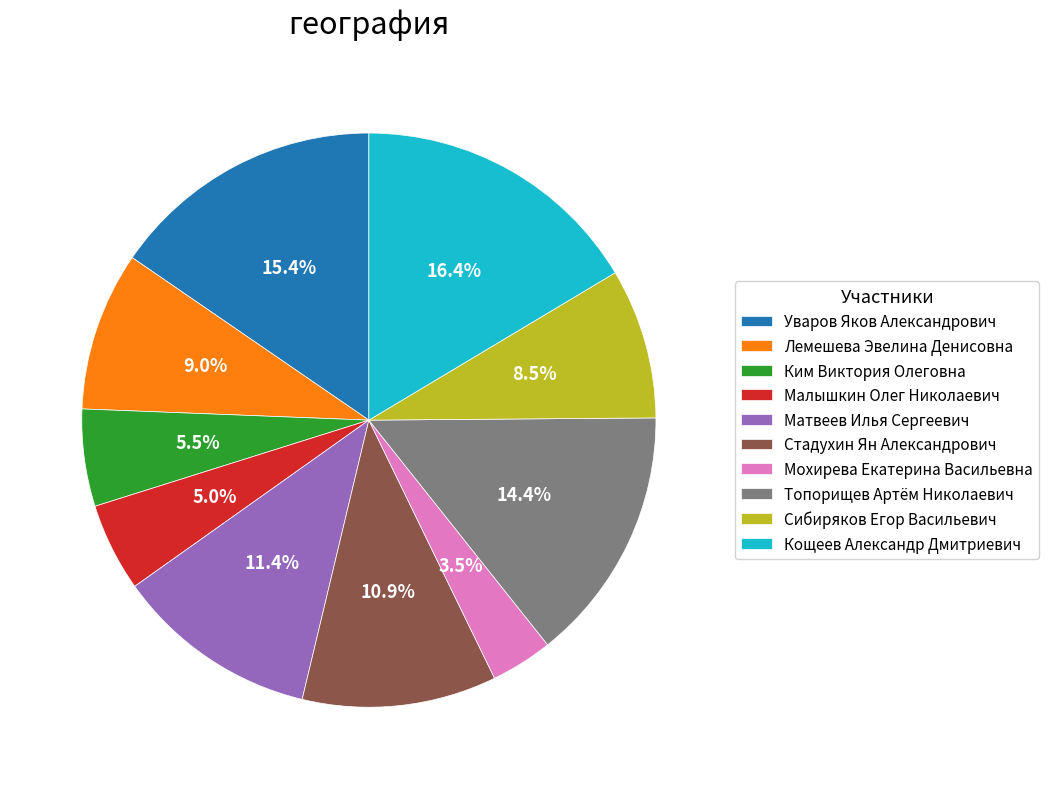

To the nearest percent, what is the difference between the Кощеев Александр Дмитриевич and Сибиряков Егор Васильевич slice percentages?

8%